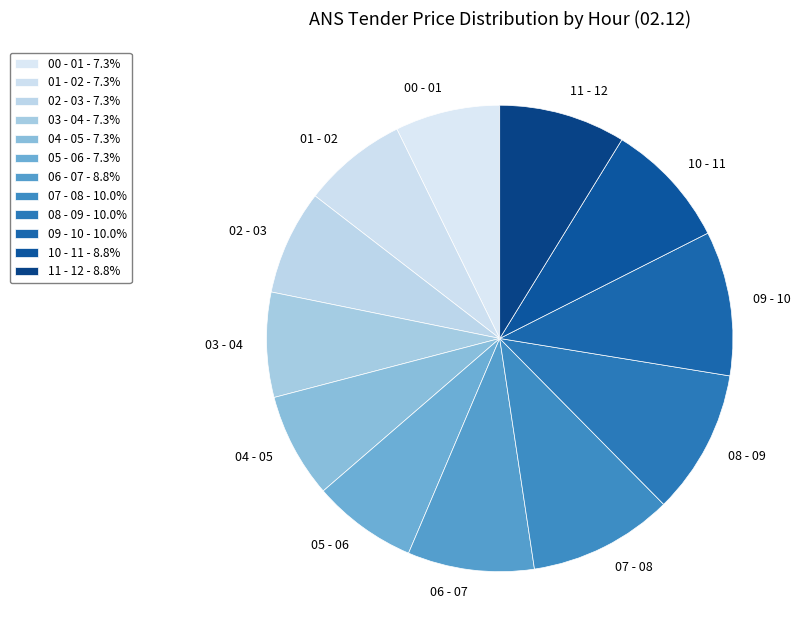

Do 01 - 02 and 06 - 07 together represent more than half of the pie?

No